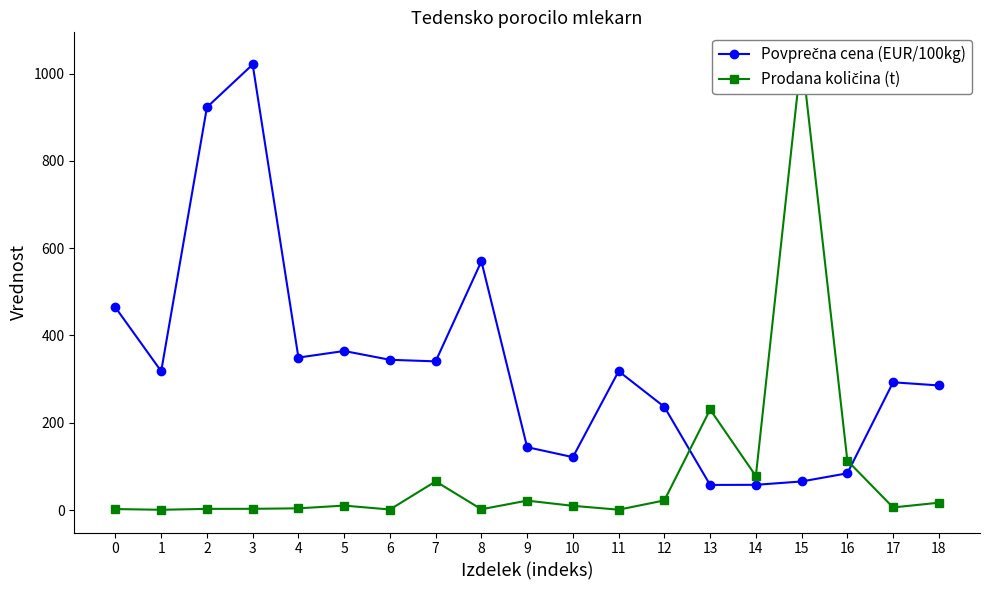

How many intersections are there between Prodana količina (t) and Povprečna cena (EUR/100kg)?

2